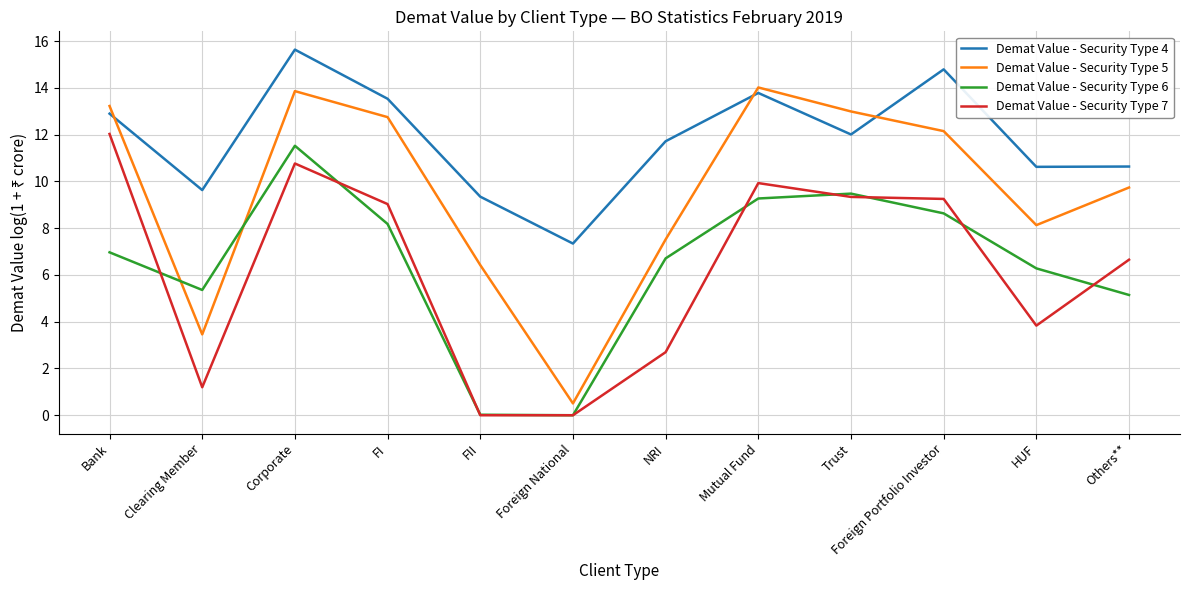

In Demat Value - Security Type 5, how many points are higher than both neighbors (excluding endpoints)?

2